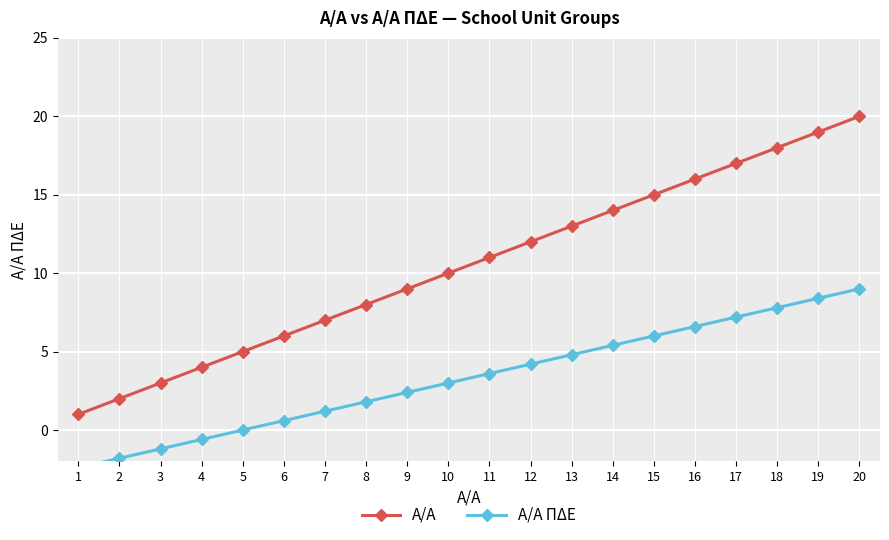

Where is Α/Α ΠΔΕ nearest to the value 3?

10